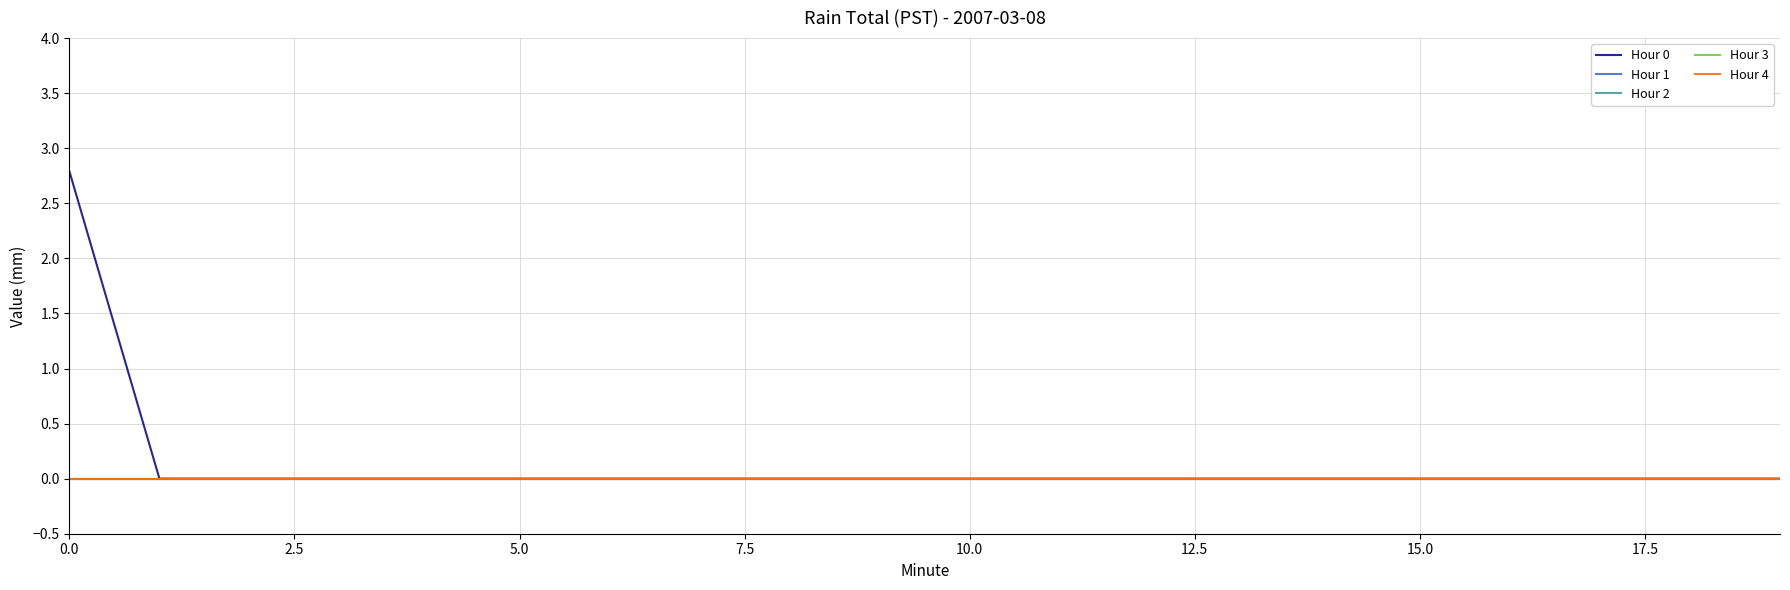

What is the label of the 3rd point from the right?

17